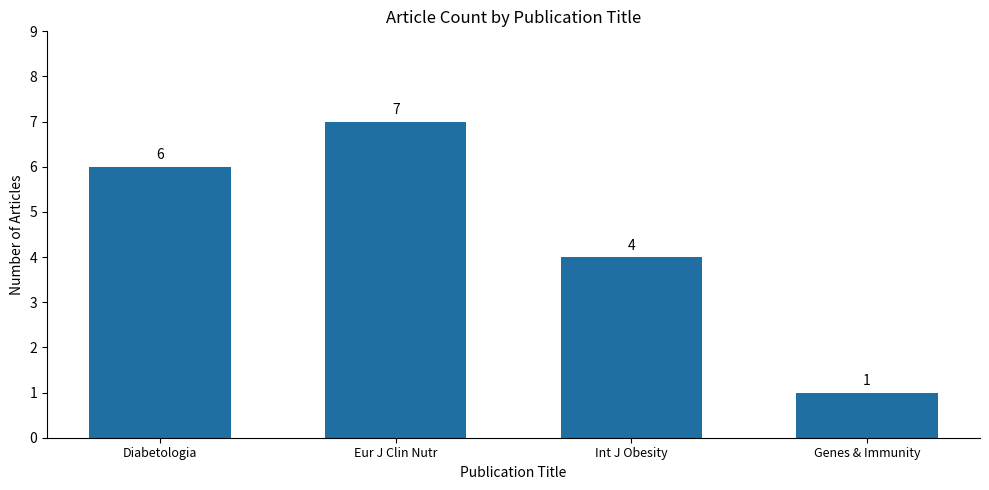

What is the sum of the values at Eur J Clin Nutr and Genes & Immunity?

8